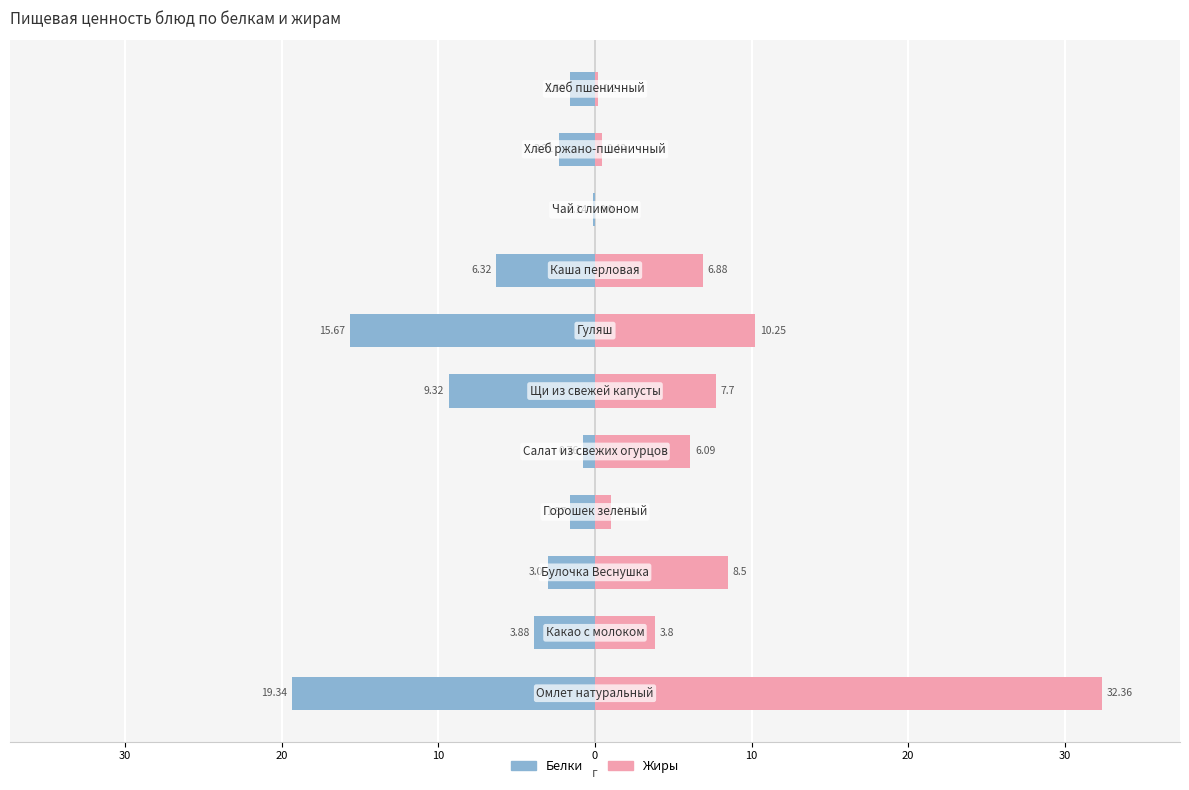

Which series has the widest spread of values?

Жиры